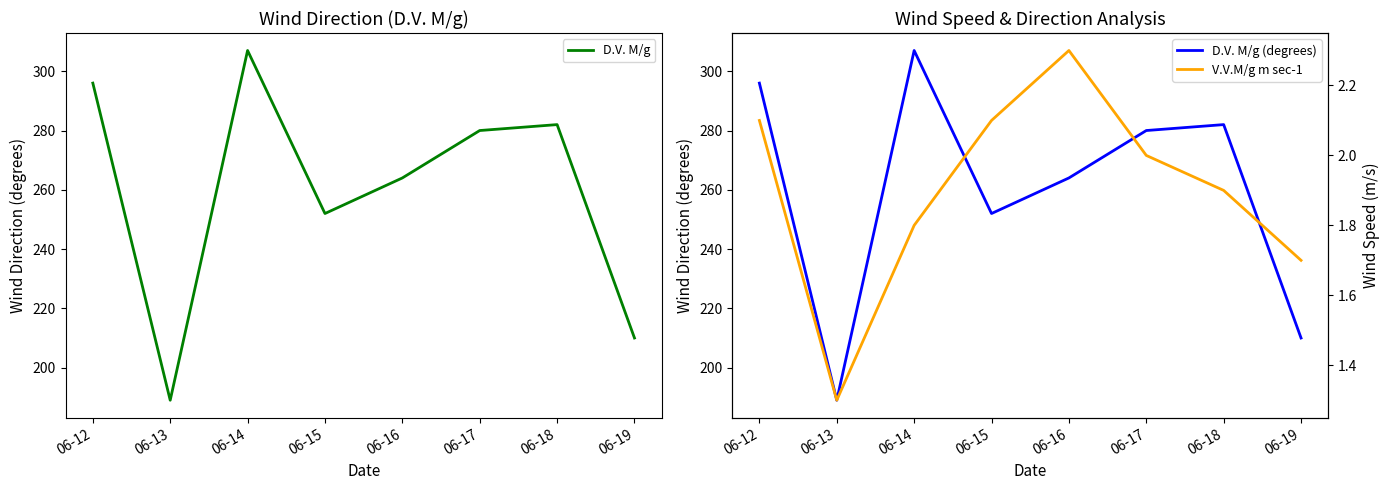

Is the value of D.V. M/g at 06-13 greater than the value of V.V.M/g m sec-1 at 06-19?

Yes